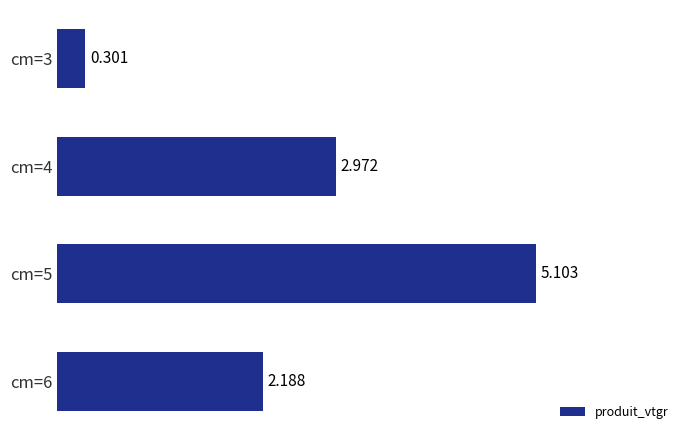

Where is the data nearest to the value 2?

cm=6